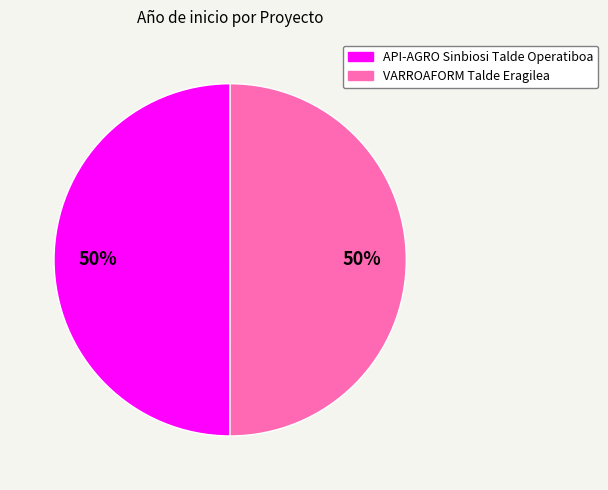

Combined, do VARROAFORM Talde Eragilea and API-AGRO Sinbiosi Talde Operatiboa account for over 50%?

Yes